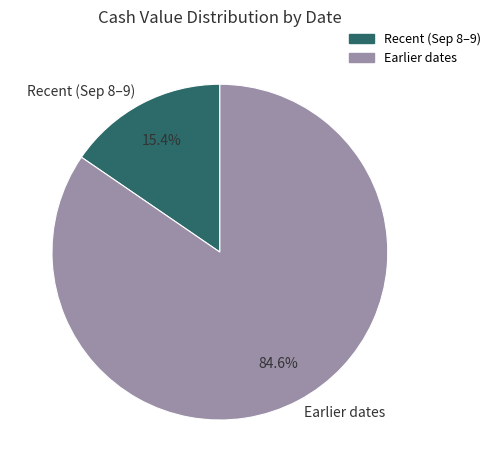

Which category has the biggest portion of the pie?

Earlier dates